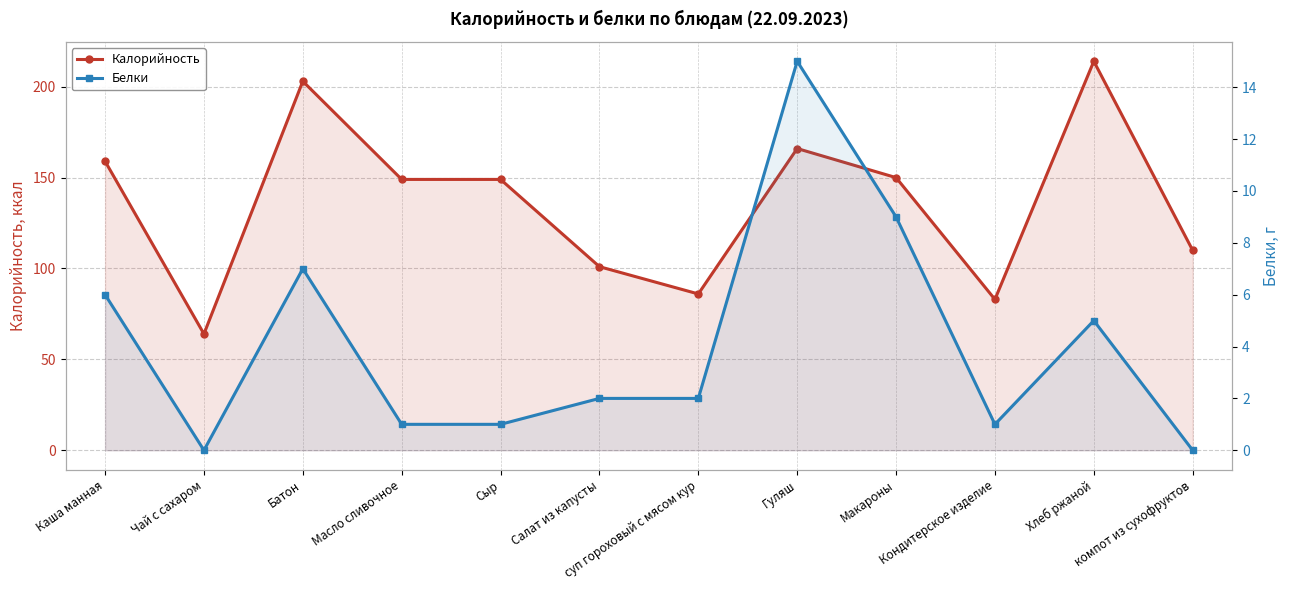

Reading left to right, what are all the values shown in this chart?

Калорийность: 159	64	203	149	149	101	86	166	150	83	214	110
Белки: 6	0	7	1	1	2	2	15	9	1	5	0